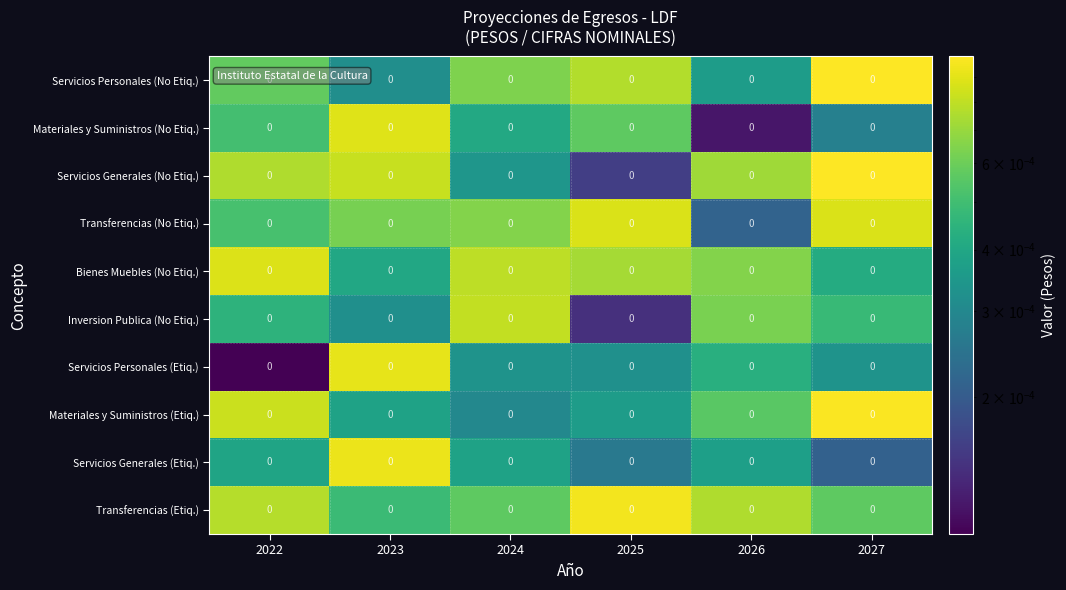

At how many categories does at least one series exceed 0?

6